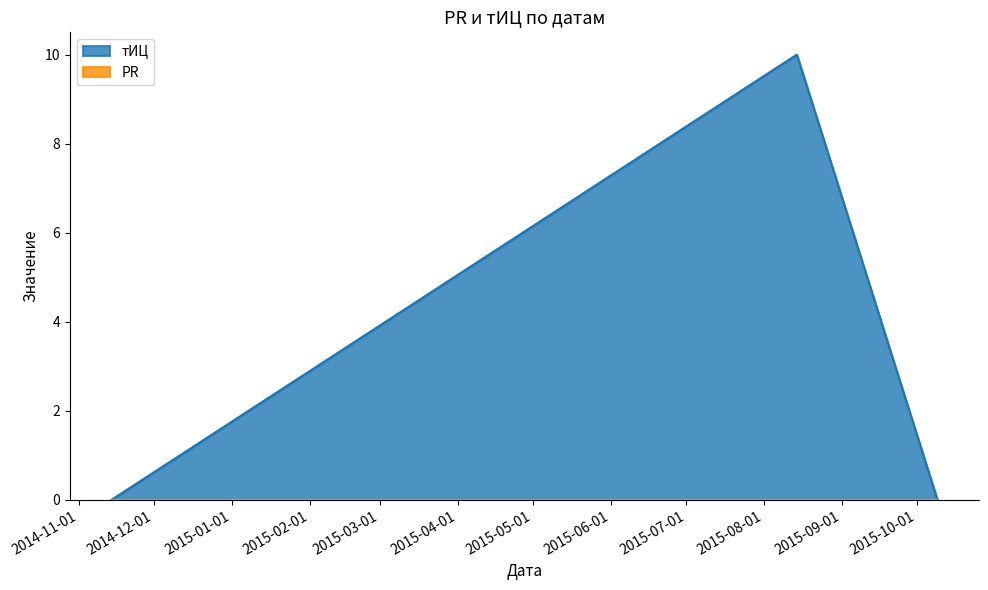

List the labels in order of value, largest first.

2015-08-14, 2014-11-14, 2015-10-09